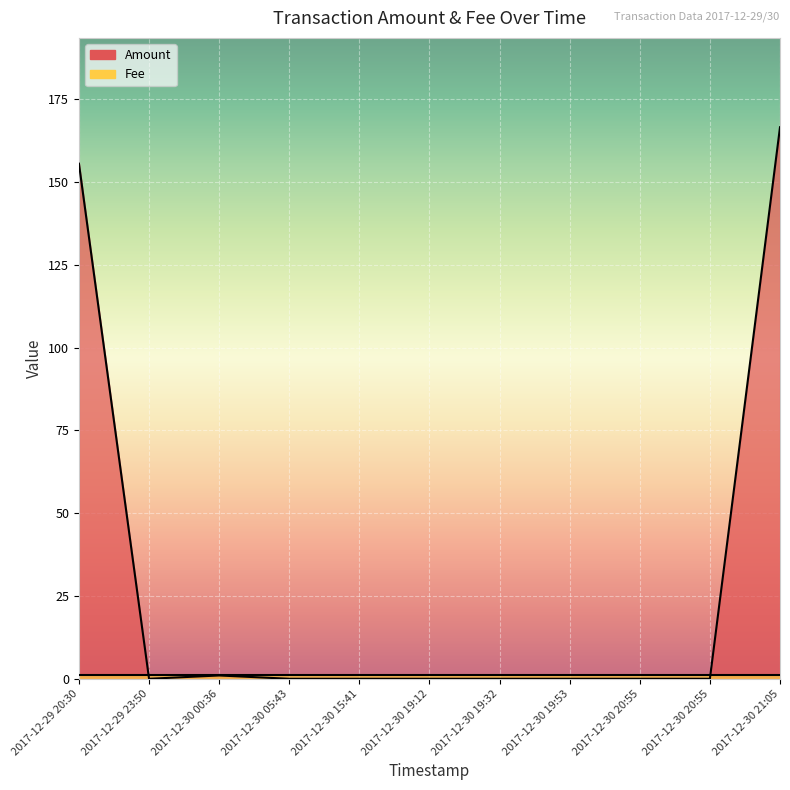

What is the greatest value displayed?

166.5